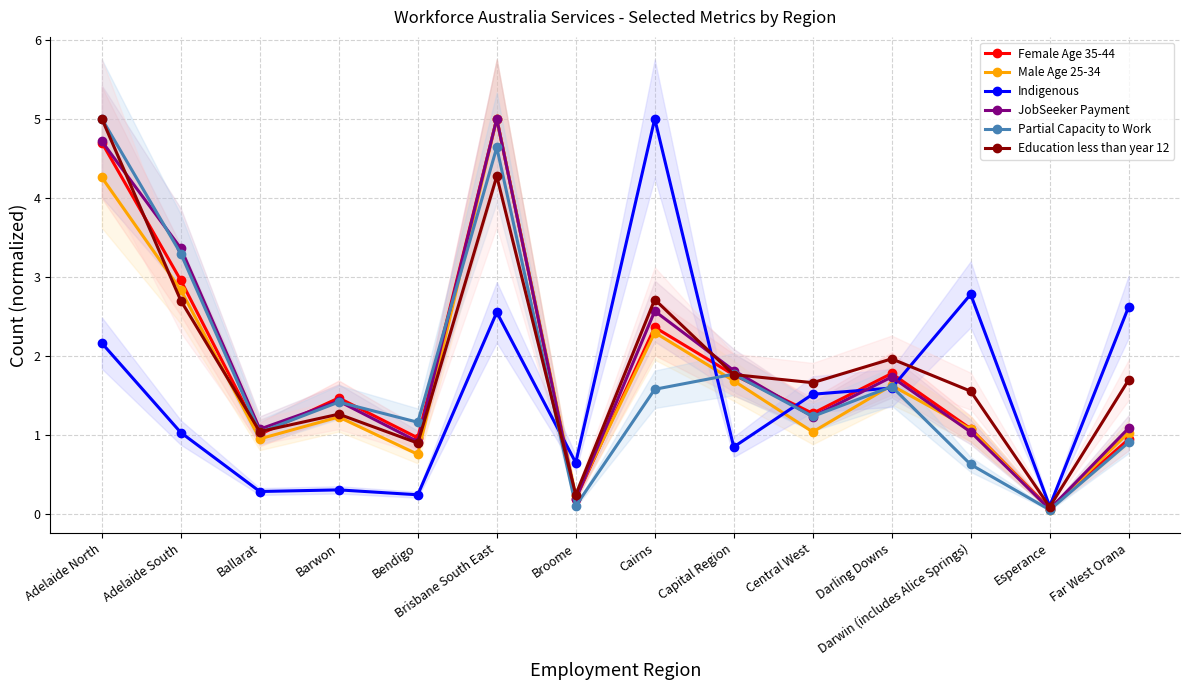

Reading right to left, transcribe all the data shown in this chart.

Female Age 35-44: 0.9	0.1	1.1	1.8	1.3	1.8	2.4	0.2	5.0	1.0	1.5	1.0	3.0	4.7
Male Age 25-34: 1.0	0.1	1.1	1.6	1.0	1.7	2.3	0.2	5.0	0.8	1.2	1.0	2.8	4.3
Indigenous: 2.6	0.1	2.8	1.6	1.5	0.8	5.0	0.7	2.6	0.2	0.3	0.3	1.0	2.2
JobSeeker Payment: 1.1	0.1	1.0	1.7	1.2	1.8	2.6	0.2	5.0	0.9	1.4	1.1	3.4	4.7
Partial Capacity to Work: 0.9	0.1	0.6	1.6	1.2	1.8	1.6	0.1	4.6	1.2	1.4	1.0	3.3	5.0
Education less than year 12: 1.7	0.1	1.6	2.0	1.7	1.8	2.7	0.2	4.3	0.9	1.3	1.0	2.7	5.0